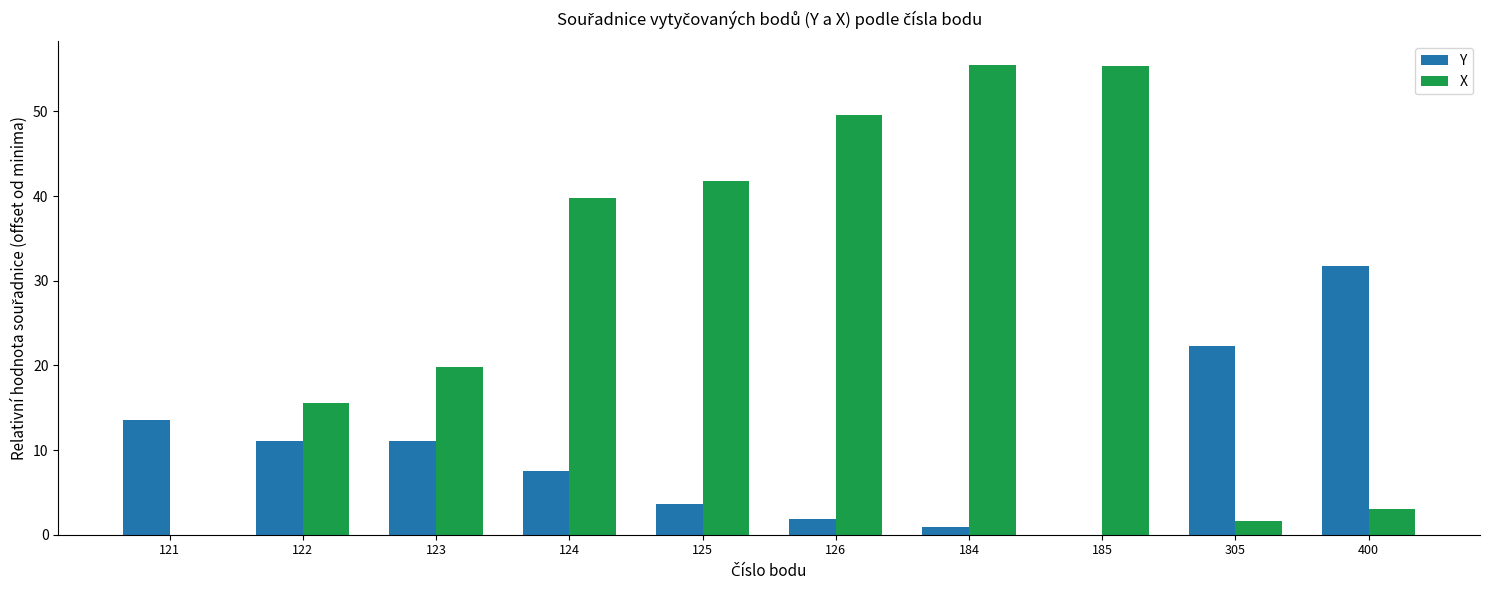

True or false: X has a value of 12.7 at 123.

False